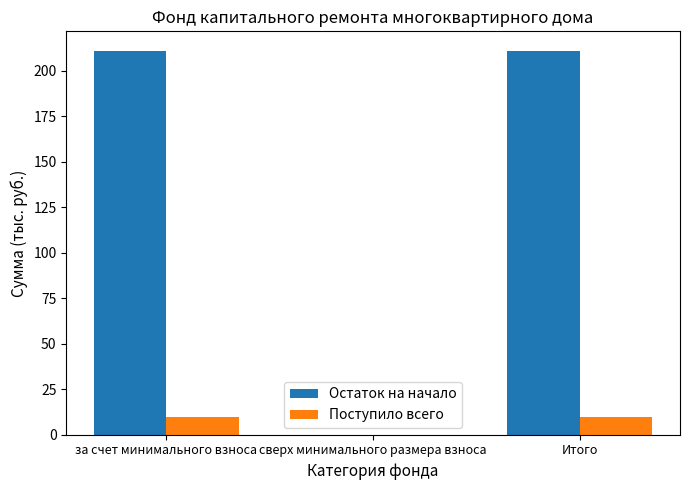

True or false: Остаток на начало has a value of 290.3 at за счет минимального взноса.

False